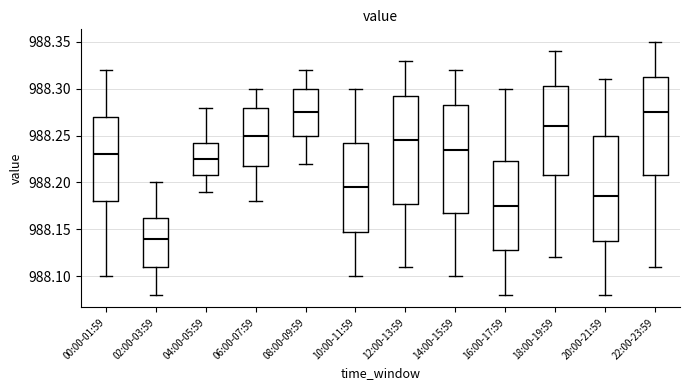

Reading left to right, read every box against the y-axis: the position of its median line, the range the box covers, and the ends of its whiskers. The values are not printed on the chart, so give them approximately, as read against the axis.

00:00-01:59: median 988.230, box 988.180 to 988.270, whiskers 988.100 to 988.320
02:00-03:59: median 988.140, box 988.110 to 988.165, whiskers 988.080 to 988.200
04:00-05:59: median 988.225, box 988.210 to 988.245, whiskers 988.190 to 988.280
06:00-07:59: median 988.250, box 988.220 to 988.280, whiskers 988.180 to 988.300
08:00-09:59: median 988.275, box 988.250 to 988.300, whiskers 988.220 to 988.320
10:00-11:59: median 988.195, box 988.150 to 988.245, whiskers 988.100 to 988.300
12:00-13:59: median 988.245, box 988.180 to 988.295, whiskers 988.110 to 988.330
14:00-15:59: median 988.235, box 988.170 to 988.285, whiskers 988.100 to 988.320
16:00-17:59: median 988.175, box 988.130 to 988.225, whiskers 988.080 to 988.300
18:00-19:59: median 988.260, box 988.210 to 988.305, whiskers 988.120 to 988.340
20:00-21:59: median 988.185, box 988.140 to 988.250, whiskers 988.080 to 988.310
22:00-23:59: median 988.275, box 988.210 to 988.315, whiskers 988.110 to 988.350